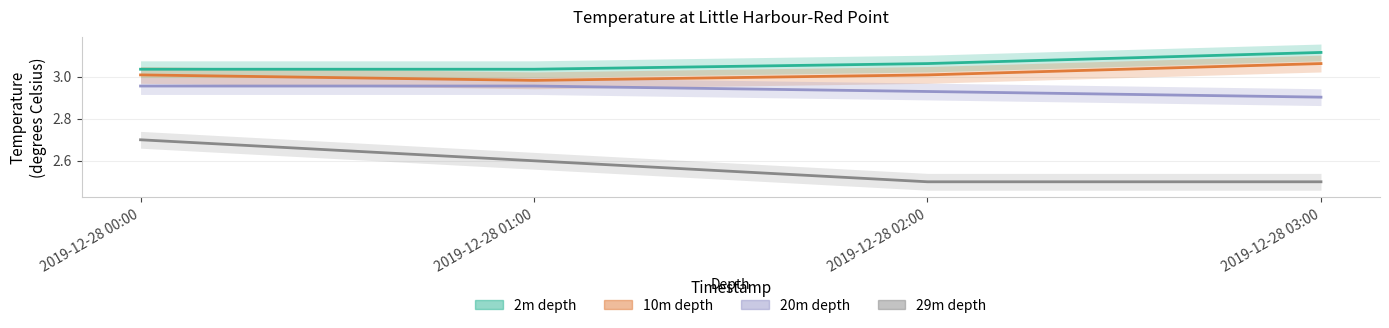

What is the maximum value shown in the chart?

3.1